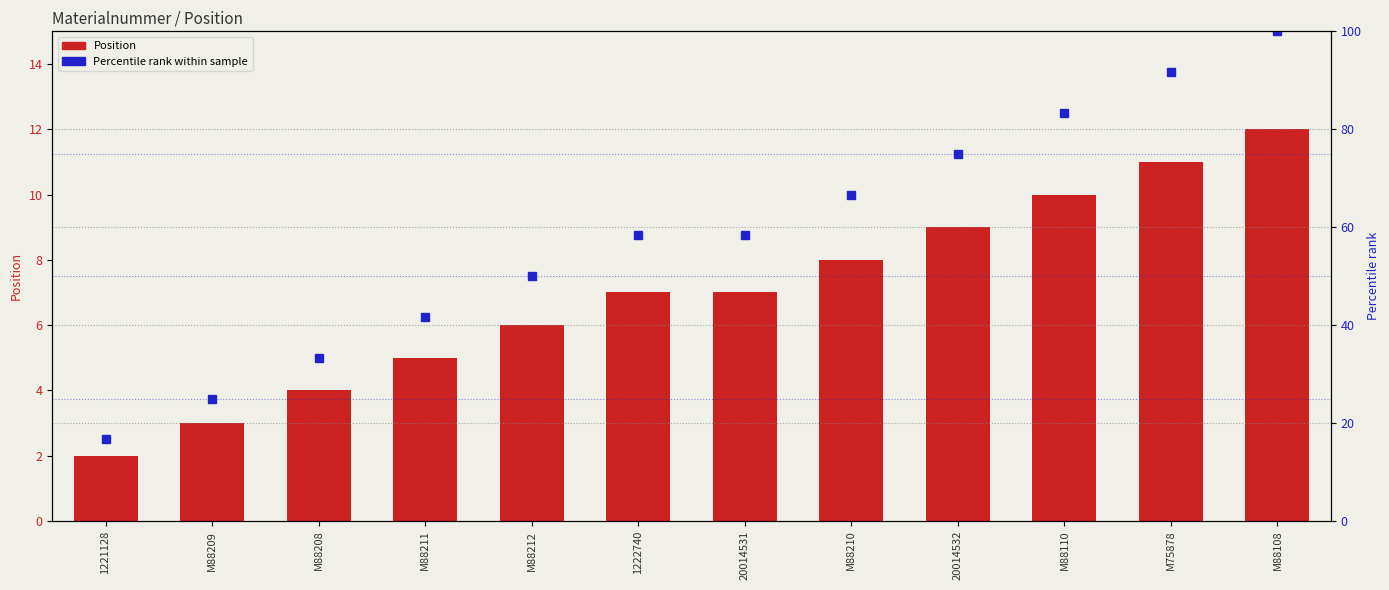

Rank the categories by Percentile rank value from lowest to highest.

1221128, M88209, M88208, M88211, M88212, 1222740, 20014531, M88210, 20014532, M88110, M75878, M88108